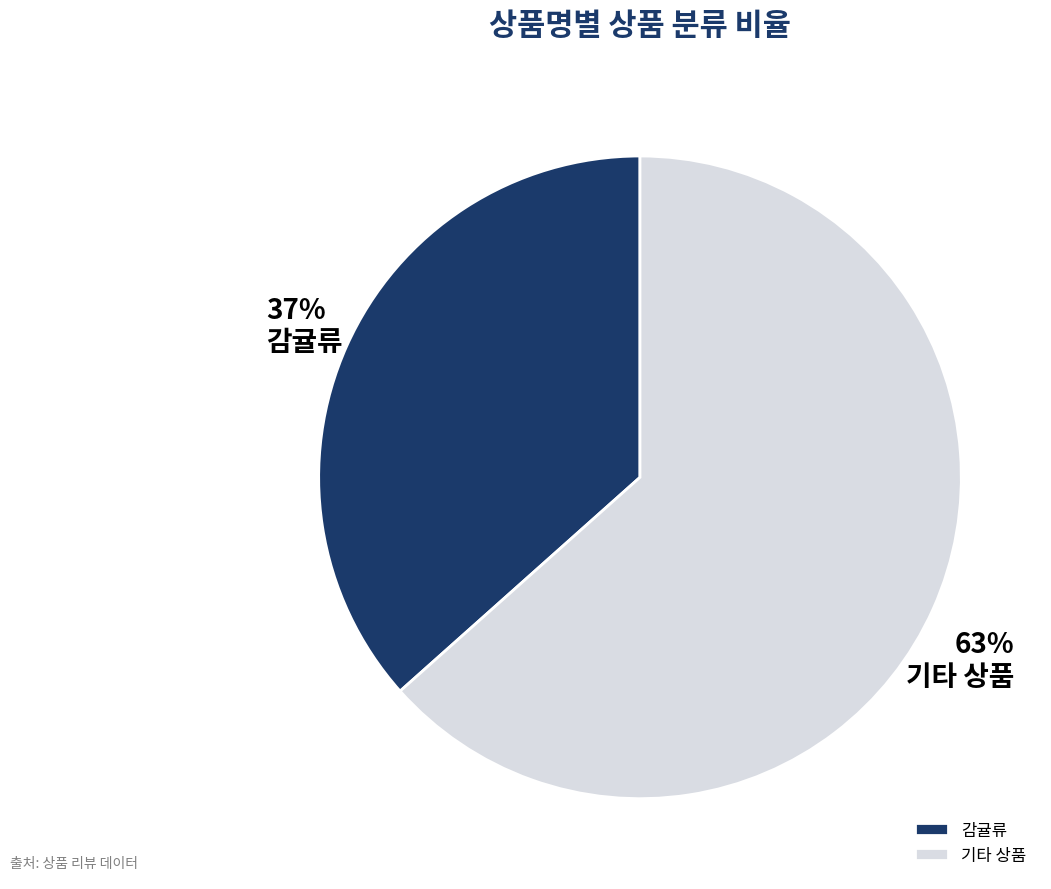

Combined, do 기타 상품 and 감귤류 account for over 50%?

Yes